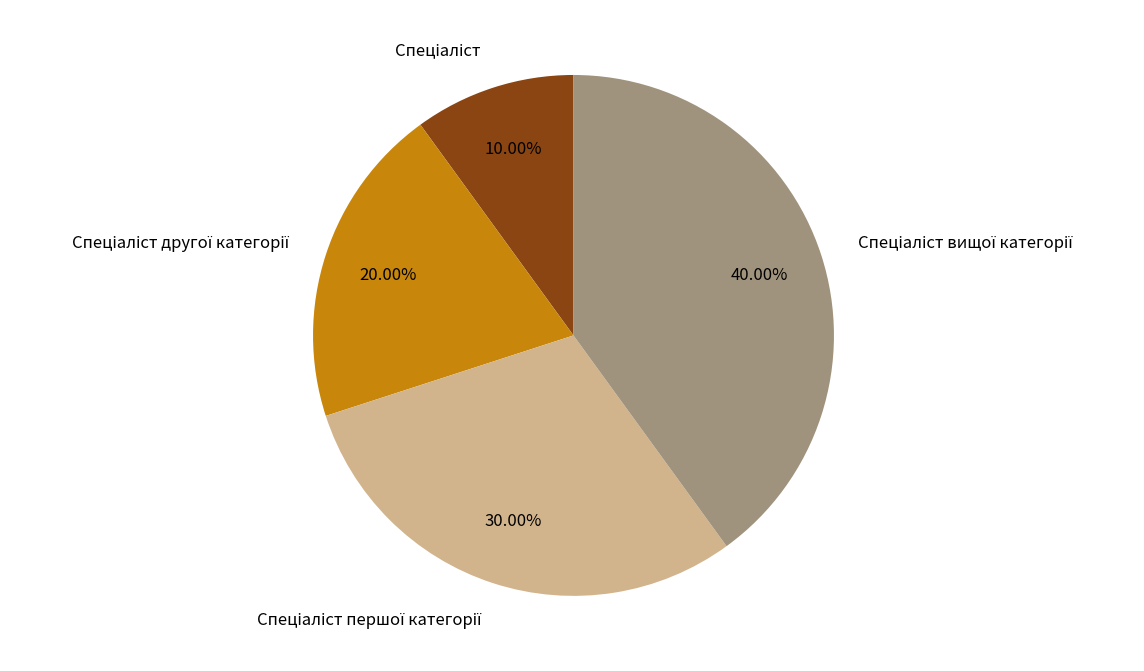

Is there a majority slice in this chart?

No